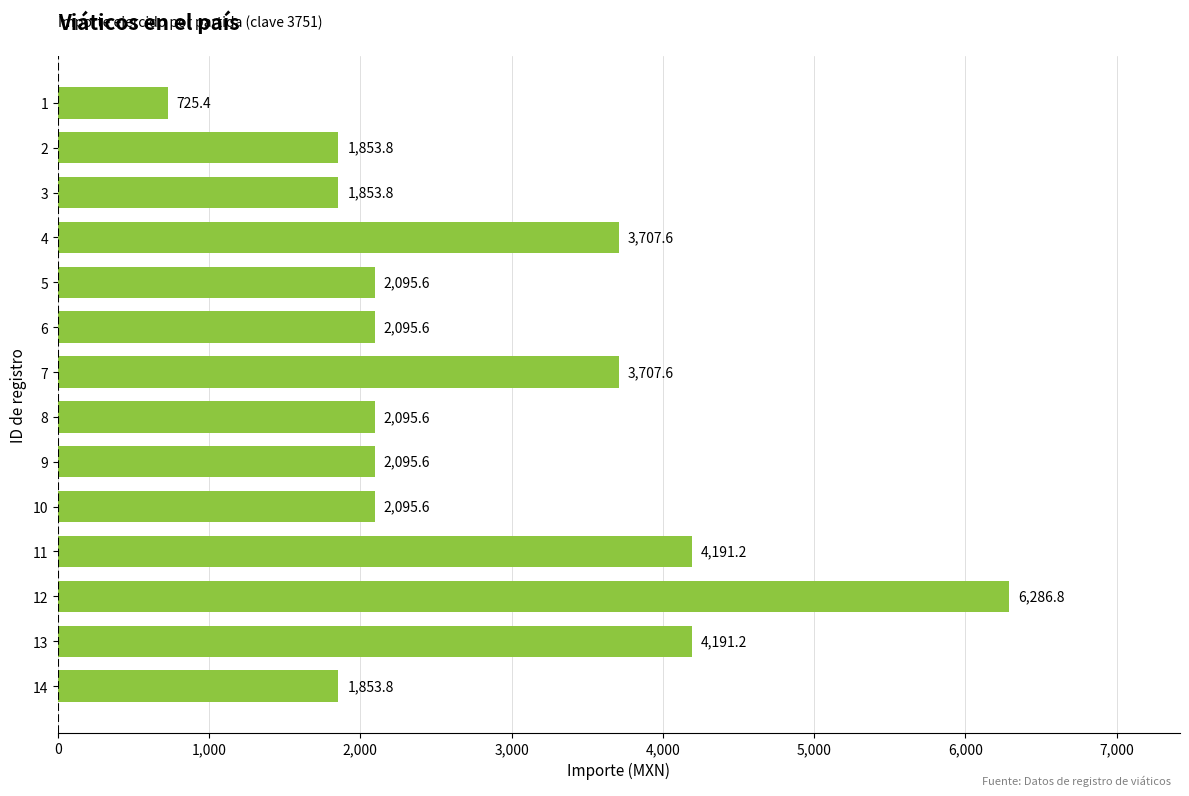

What is the difference between the maximum and minimum values?

5561.4